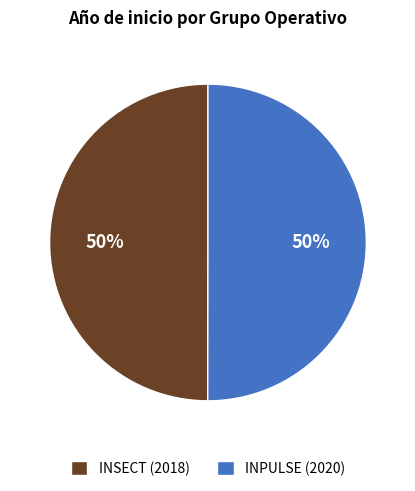

How many slices are in this pie chart?

2